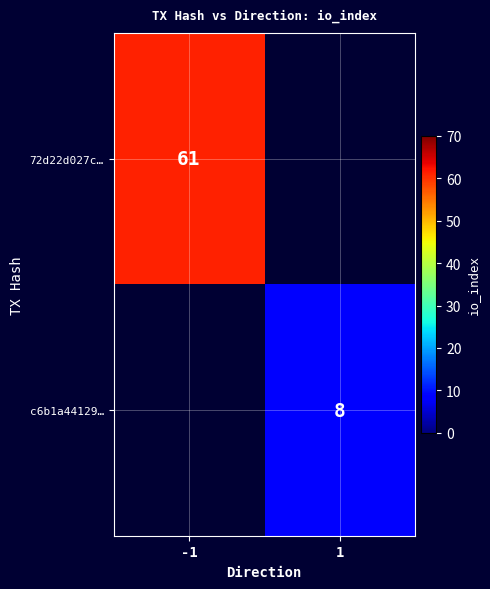

The value of c6b1a44129… at 1 is 8. True or false?

True